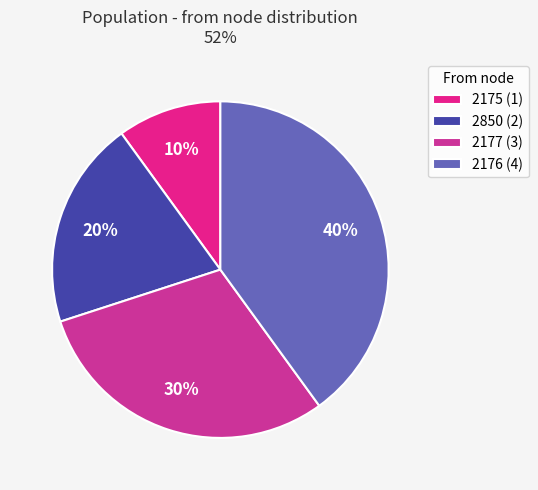

Which category has the biggest portion of the pie?

2176 (4)